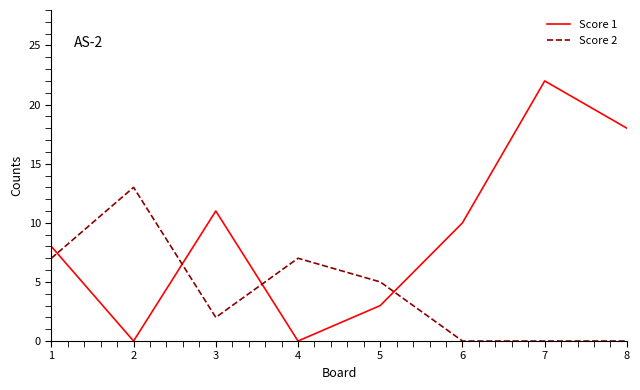

Which series changed the most between 3 and 8?

Score 1